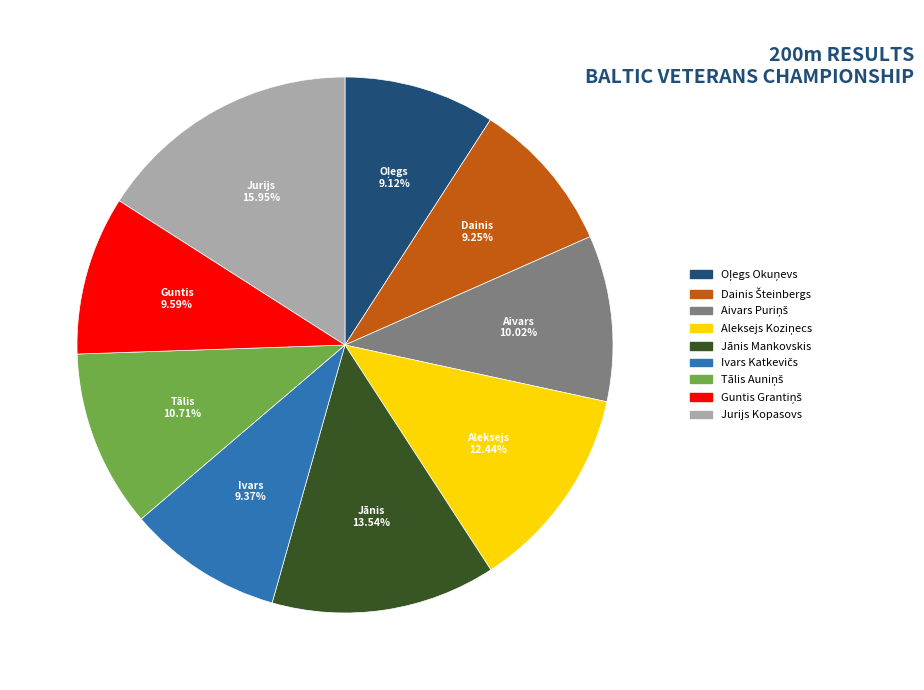

Is there a majority slice in this chart?

No